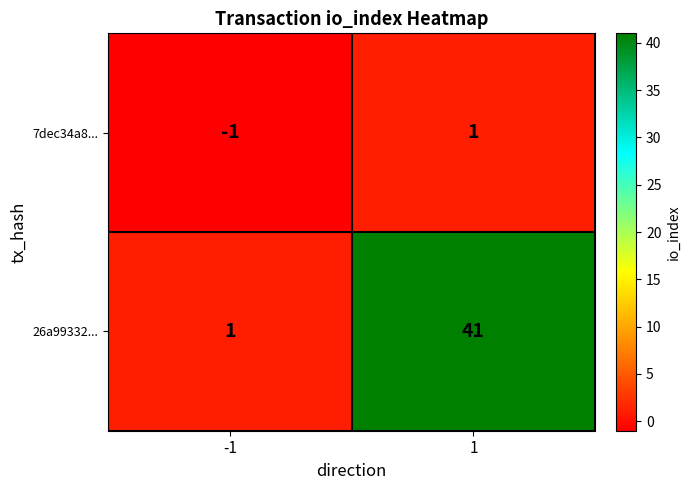

How many data points does each series have?

2